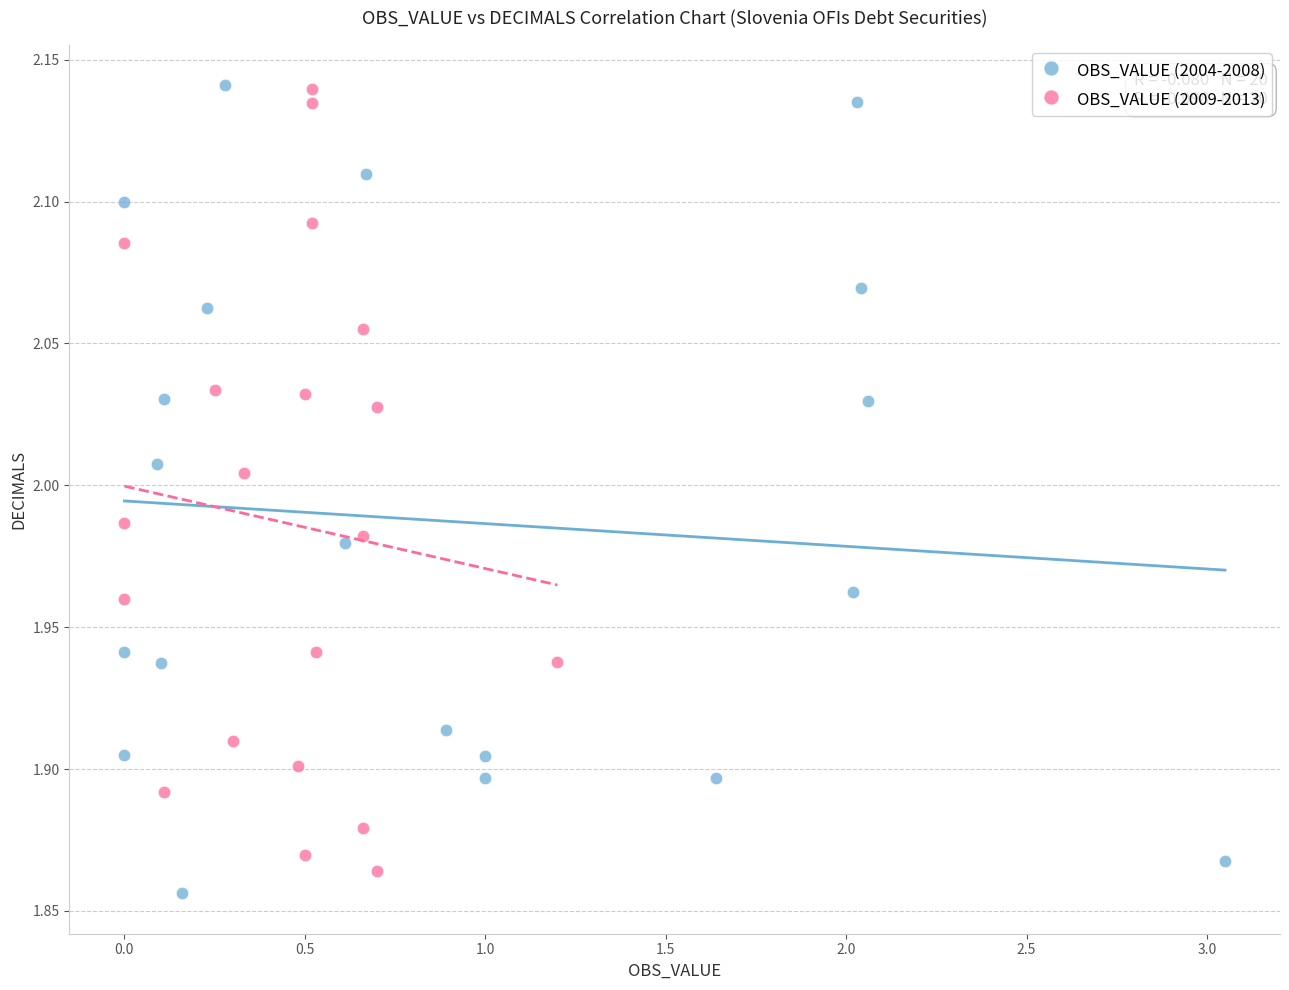

What are all the series names shown in the legend?

OBS_VALUE (2004-2008), OBS_VALUE (2009-2013)